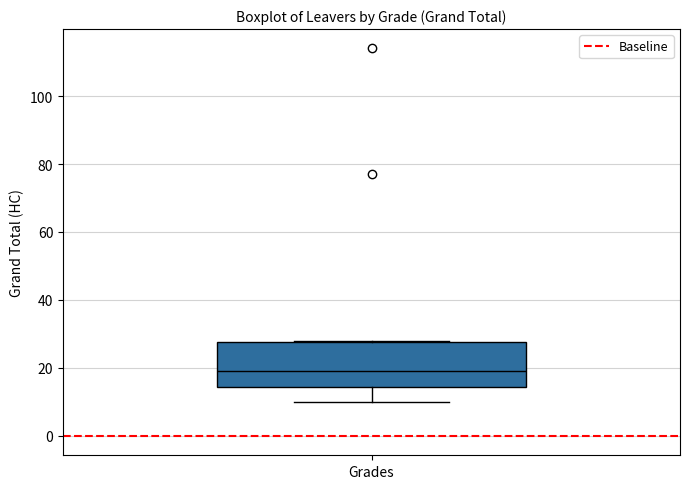

Where does the lower whisker of the box for Grades end on the y-axis? The values are not printed on the chart, so give them approximately, as read against the axis.

10